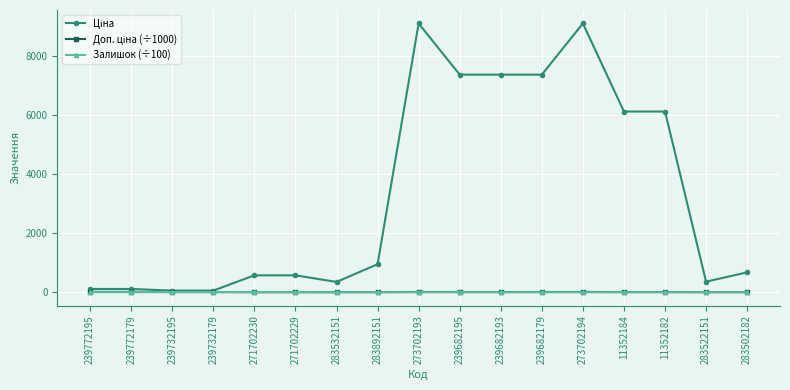

At how many categories does at least one series exceed 5251?

7